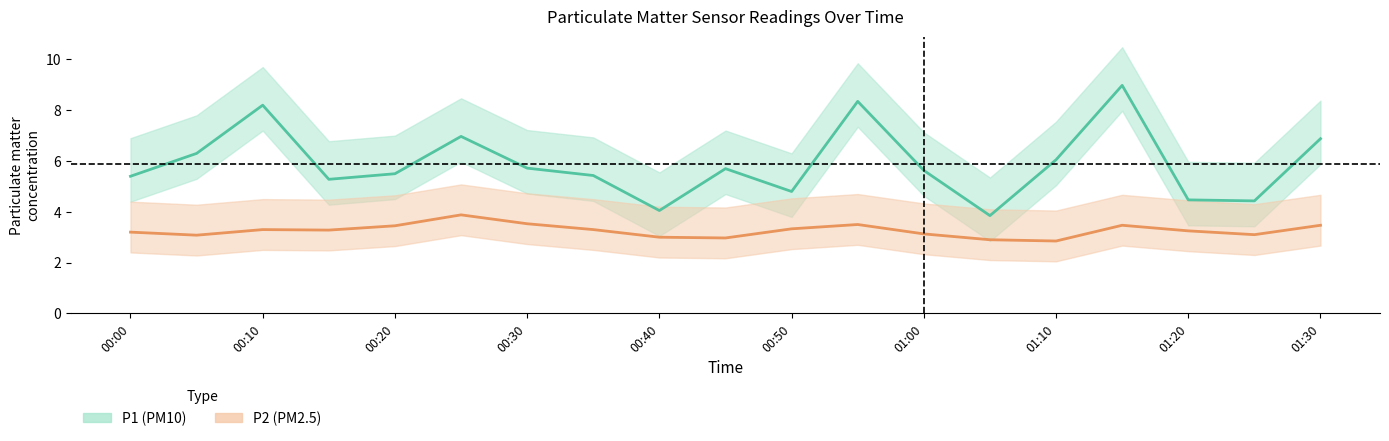

What is the average value of the P2 series?

3.3